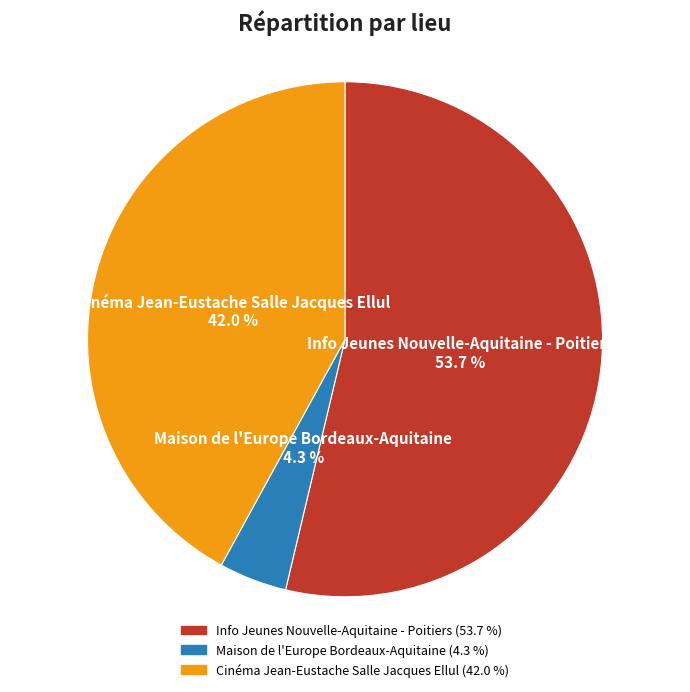

Between Maison de l'Europe Bordeaux-Aquitaine and Info Jeunes Nouvelle-Aquitaine - Poitiers, which is larger?

Info Jeunes Nouvelle-Aquitaine - Poitiers